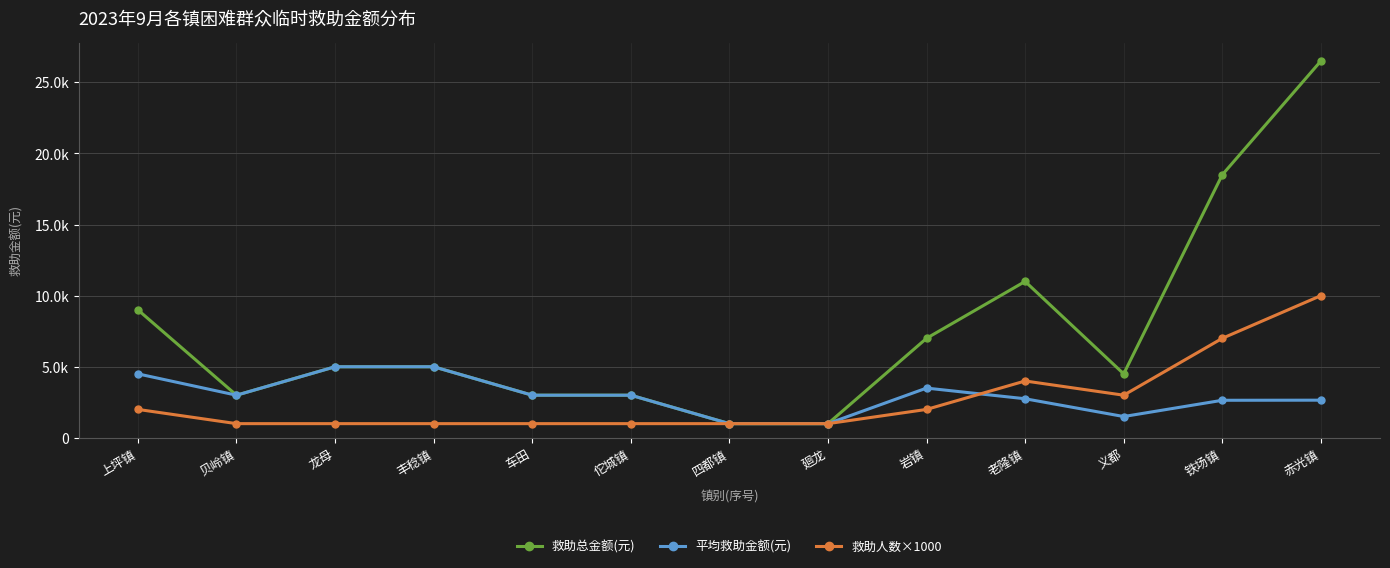

What position from the right is 龙母?

11